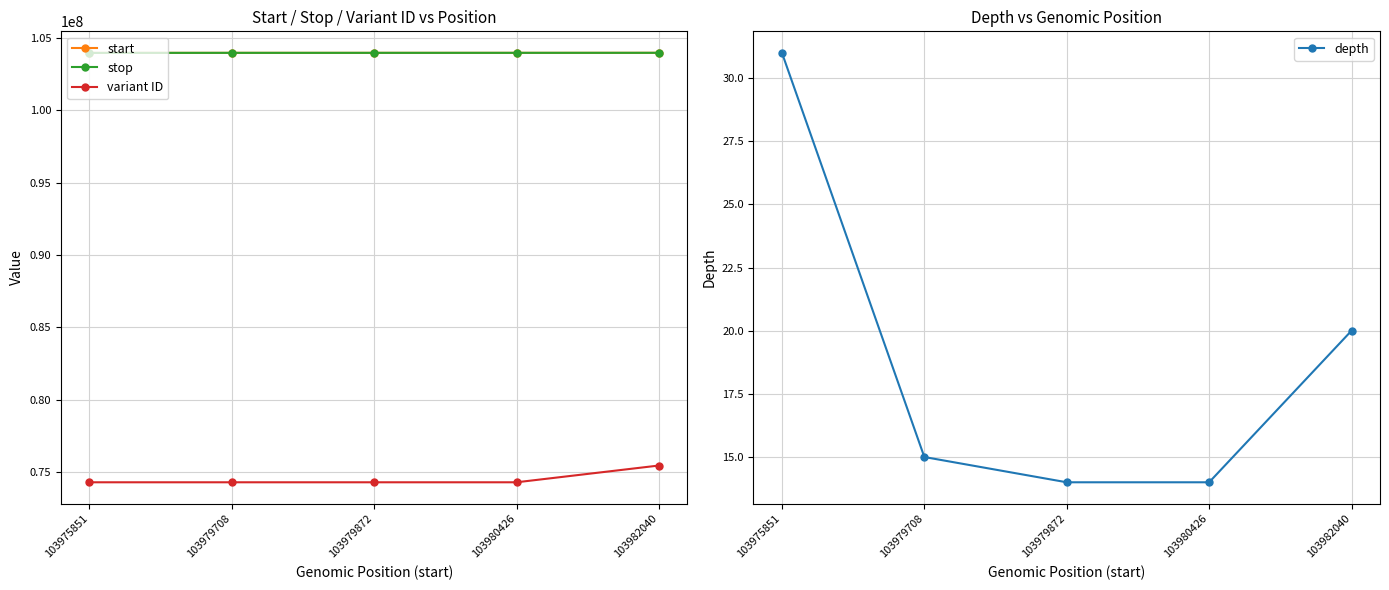

How many values in the start series are below 103979872?

2